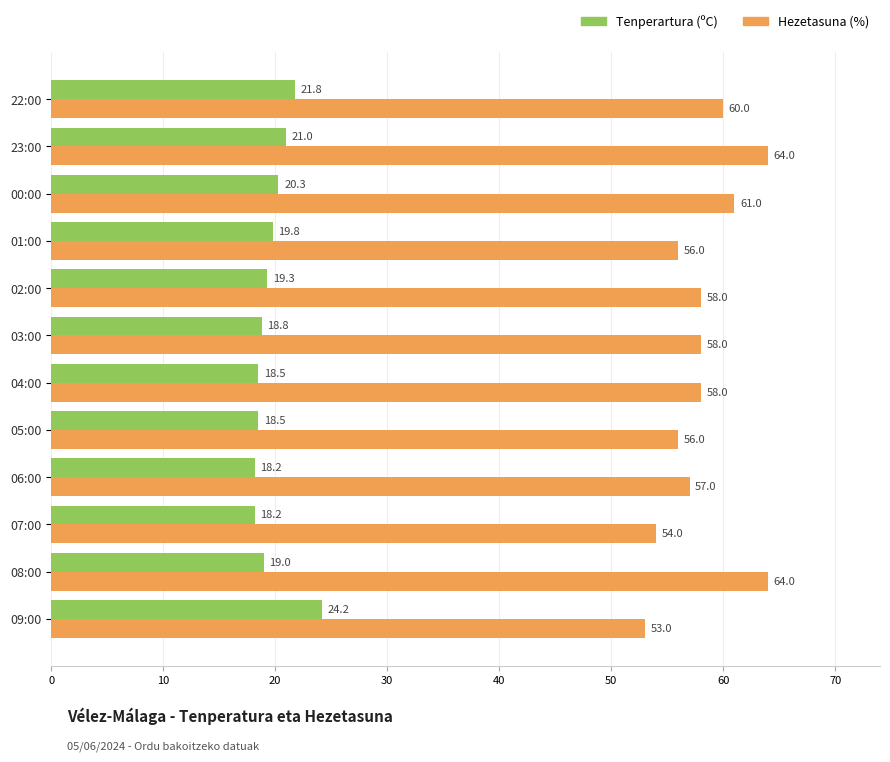

What is the maximum value for Hezetasuna (%)?

64.0